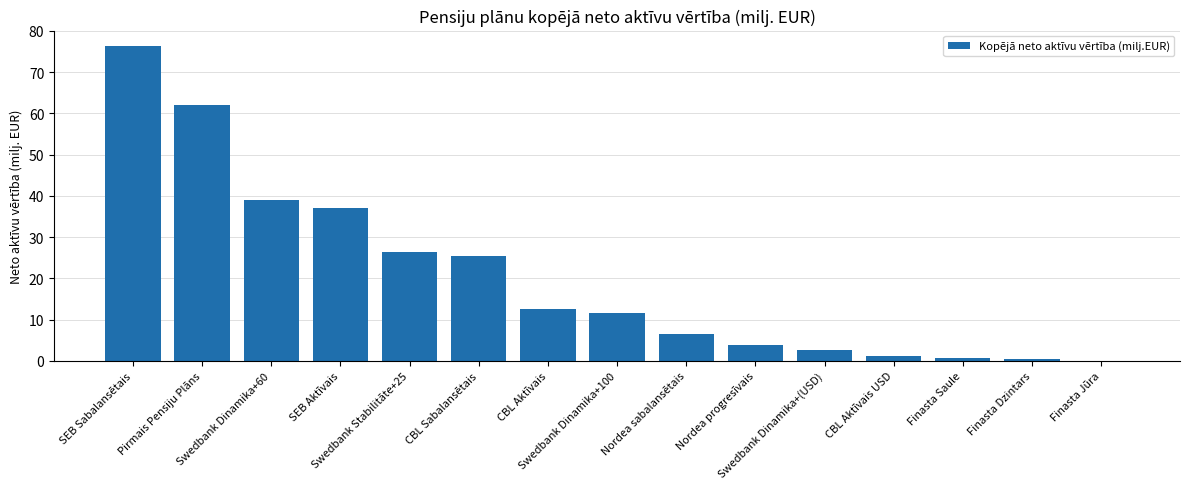

How many distinct data groups are displayed?

1